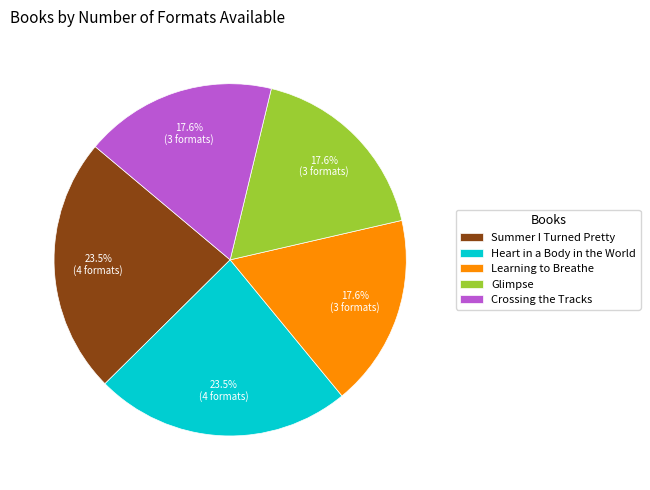

How many segments does this pie chart have?

5